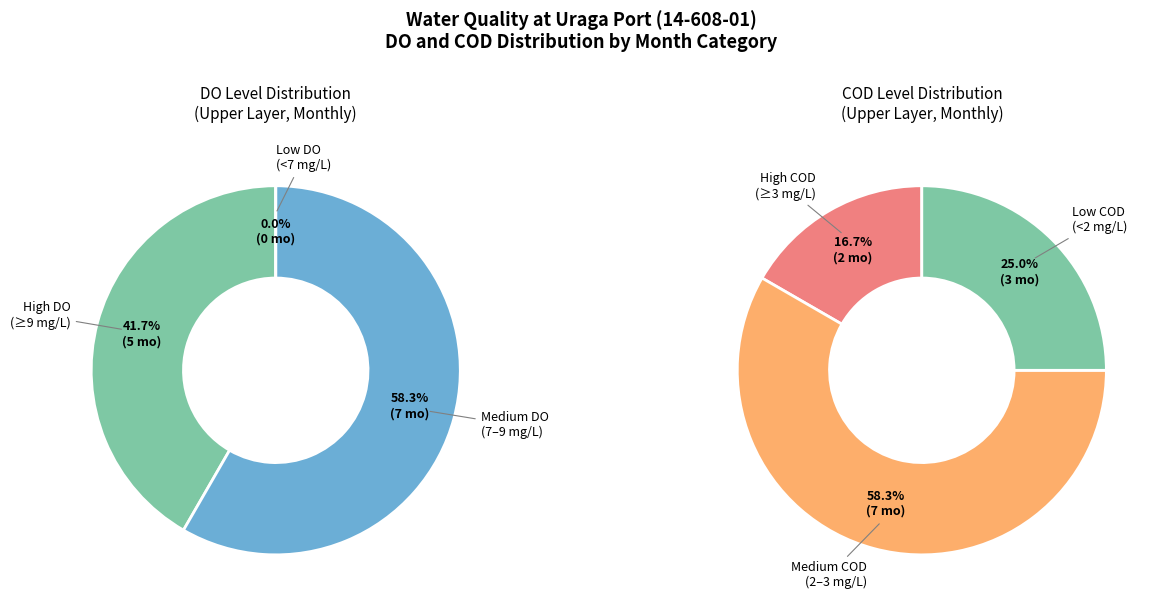

True or false: 2007-01 accounts for 1% of the total.

False